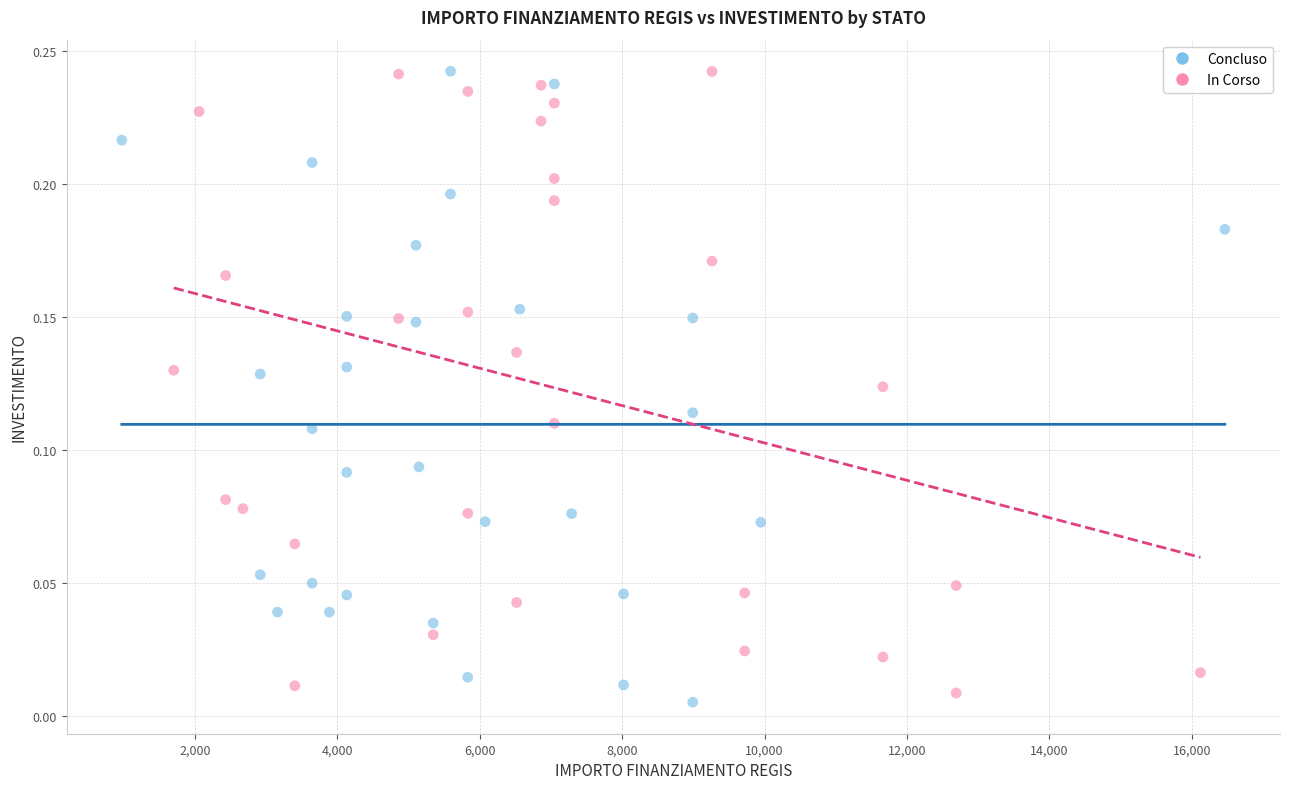

What are all the series names shown in the legend?

Concluso, In Corso